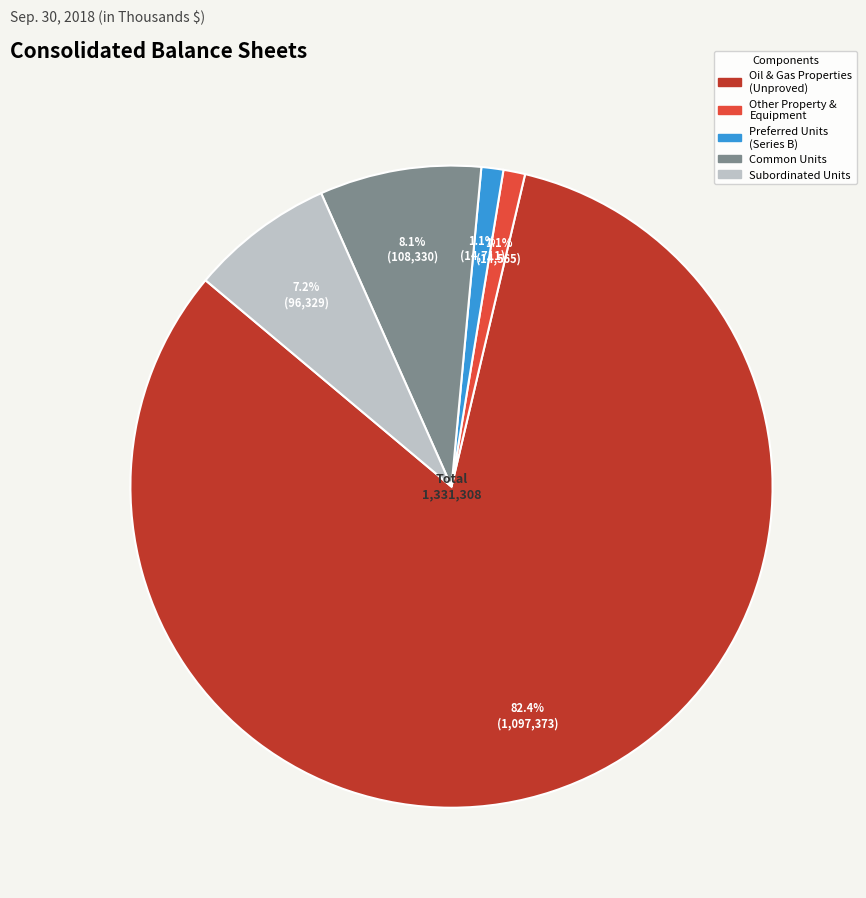

What is the largest slice in the pie chart?

Oil & Gas Properties (Unproved)